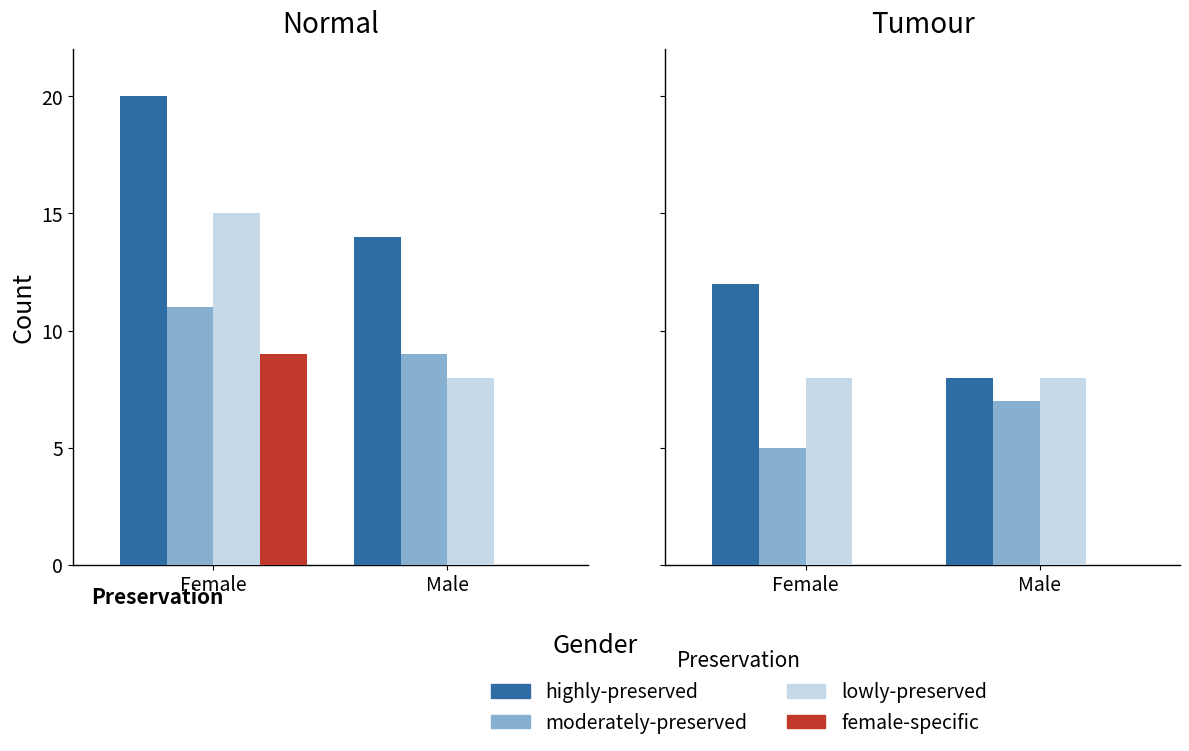

What value does the highly-preserved series have at Male?

8